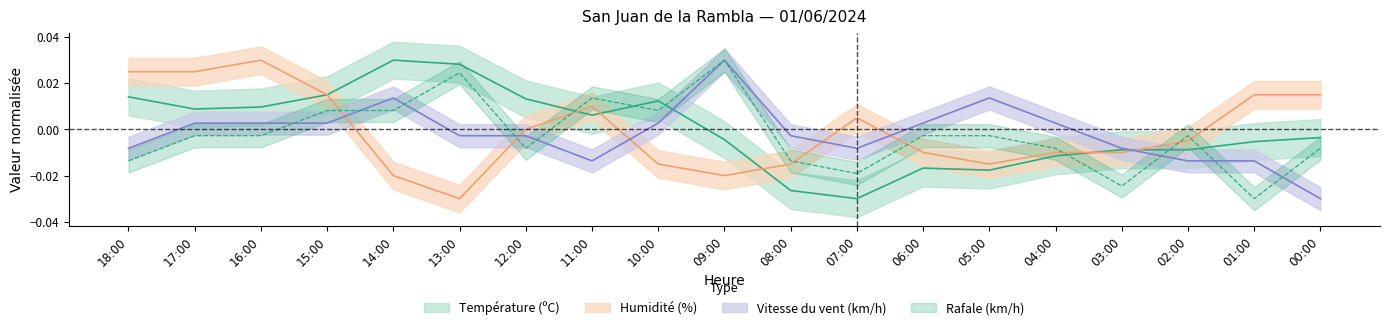

How many positive values does the Vitesse du vent (km/h) series have?

9